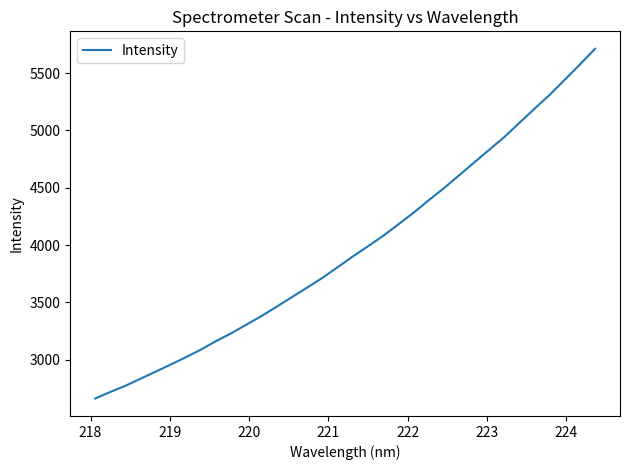

What is the difference between the maximum and minimum values?

3051.4